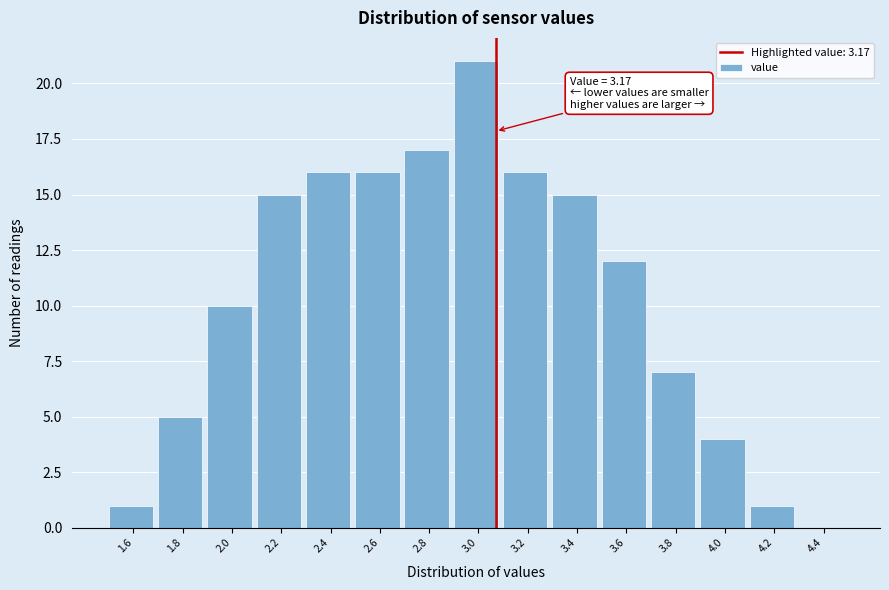

Reading right to left, list all the values displayed in this chart.

4.4=0	4.2=1	4.0=4	3.8=7	3.6=12	3.4=15	3.2=16	3.0=21	2.8=17	2.6=16	2.4=16	2.2=15	2.0=10	1.8=5	1.6=1